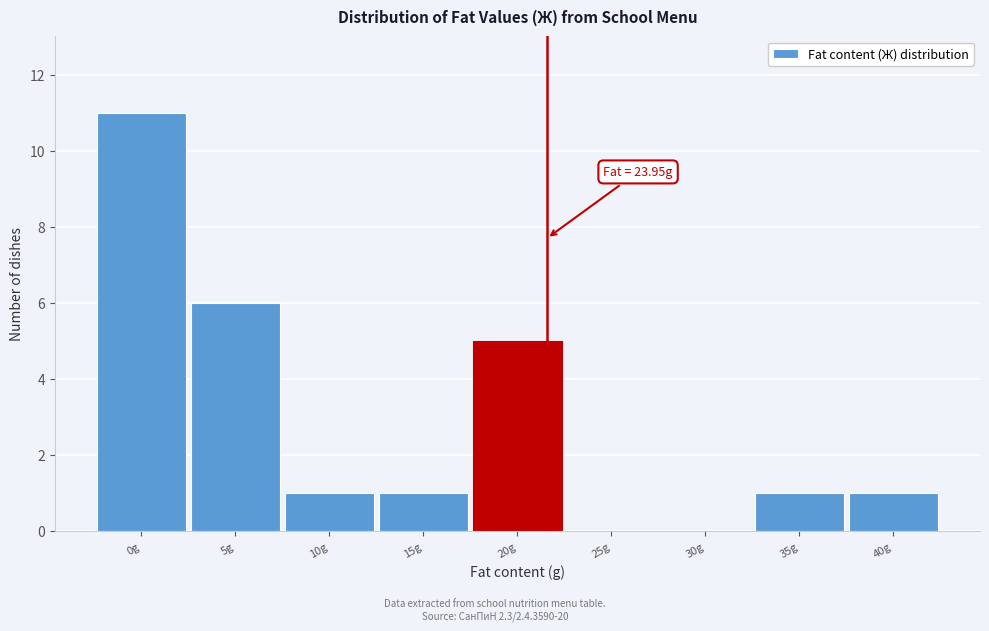

Reading left to right, list all the values displayed in this chart.

0g=11	5g=6	10g=1	15g=1	20g=5	25g=0	30g=0	35g=1	40g=1